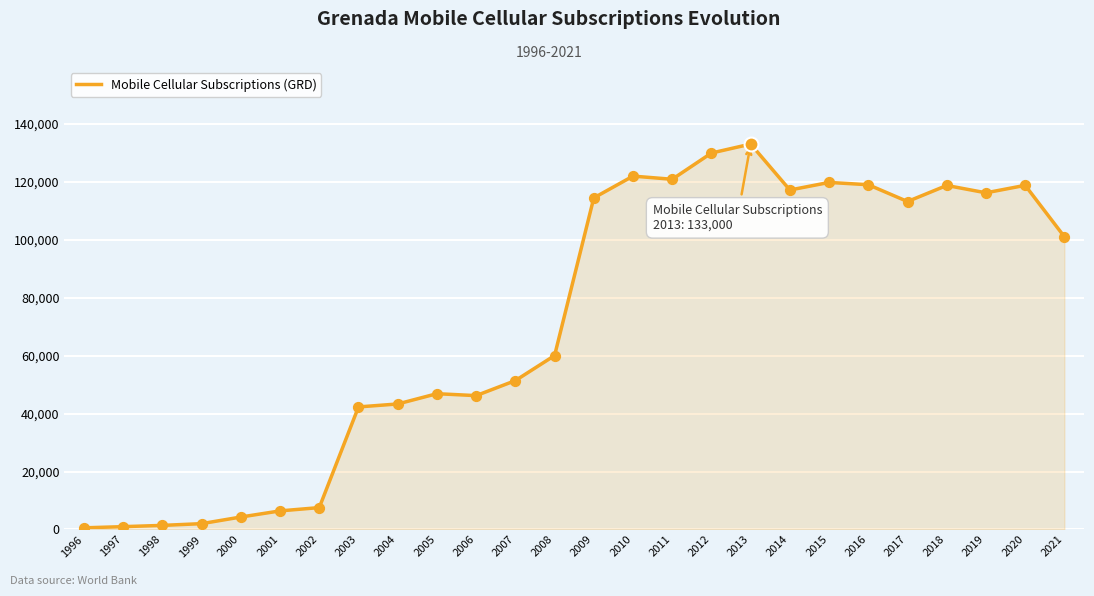

Between 2007 and 2006, which is larger?

2007